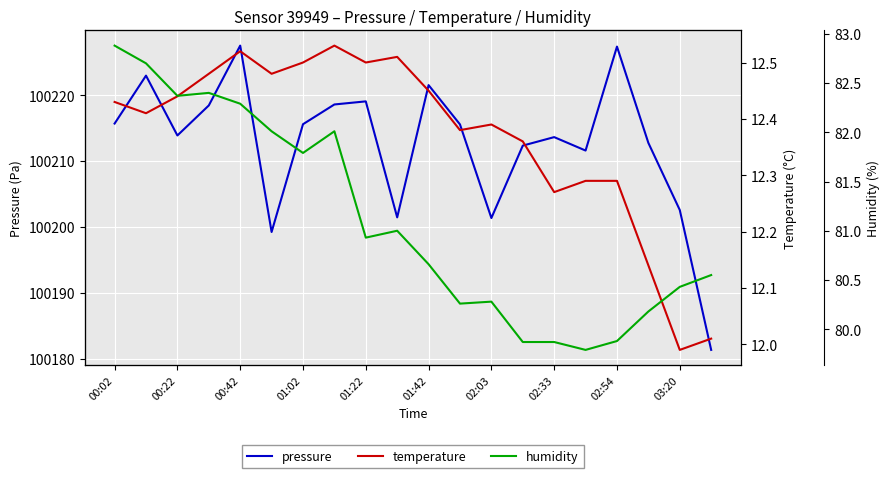

How many lines are shown in the chart?

3